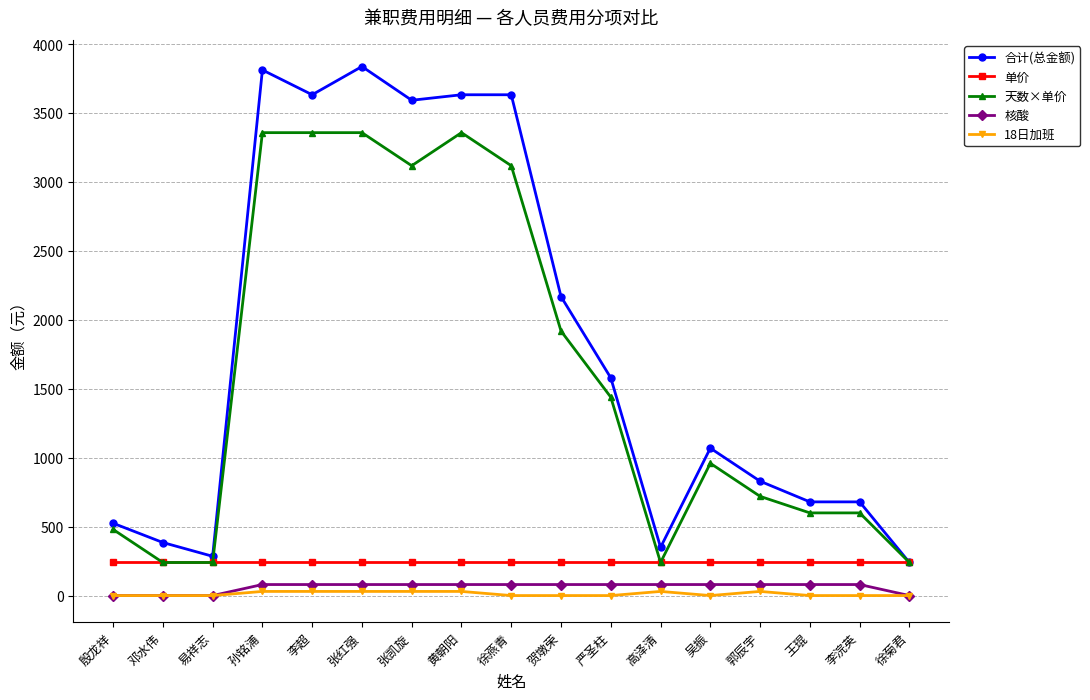

True or false: 18日加班 and 单价 intersect in this chart.

False